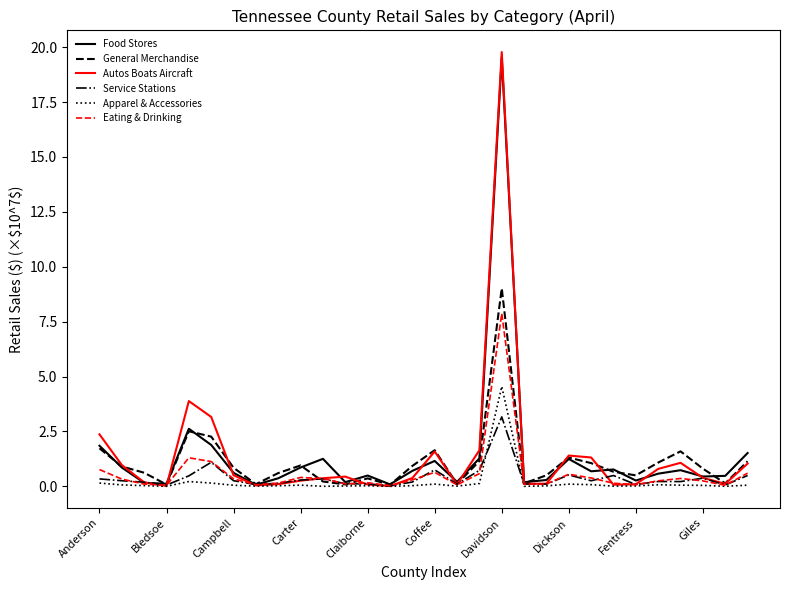

What is the maximum value for Apparel & Accessories?

4.5